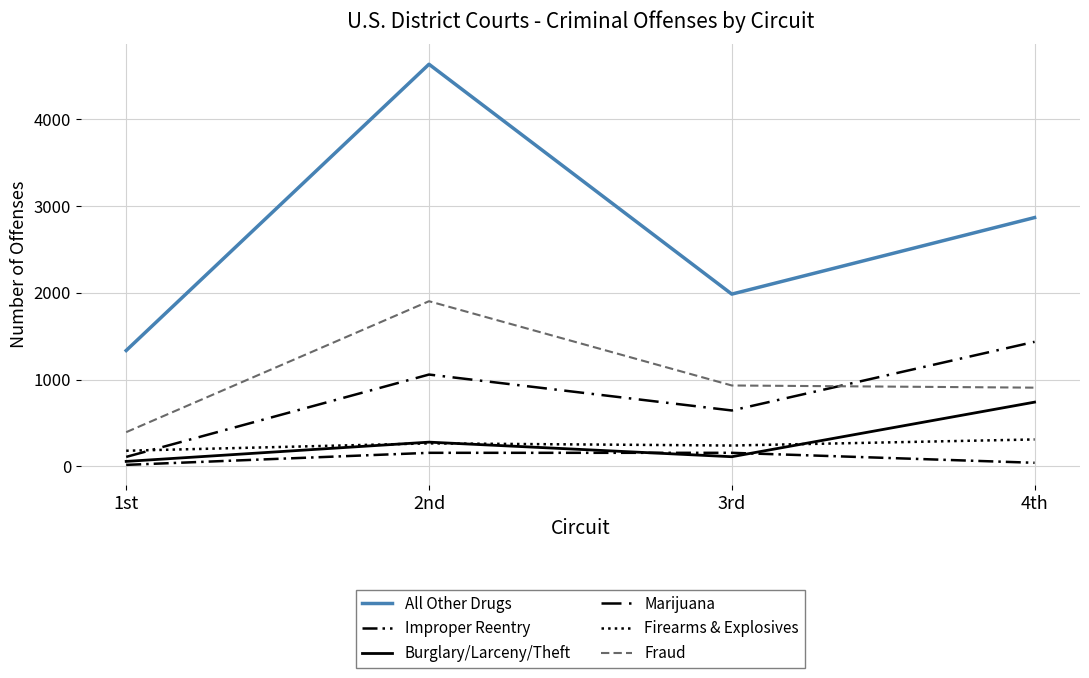

What is the spread (max minus min) of values at 4th?

2826